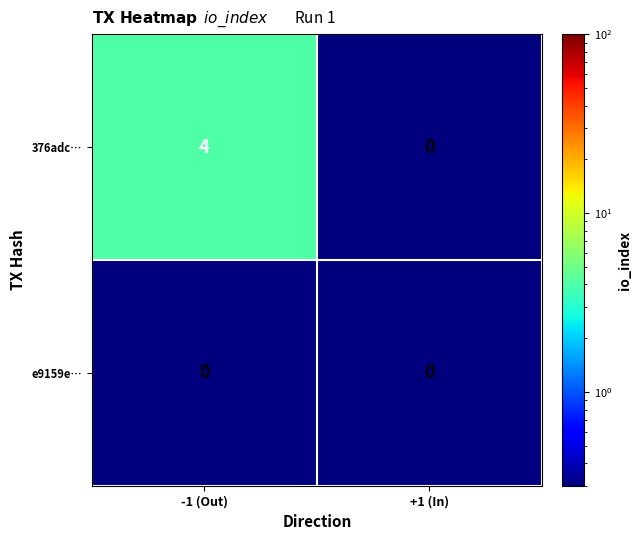

The 376adc… series shows 0 at +1 (In). True or false?

True